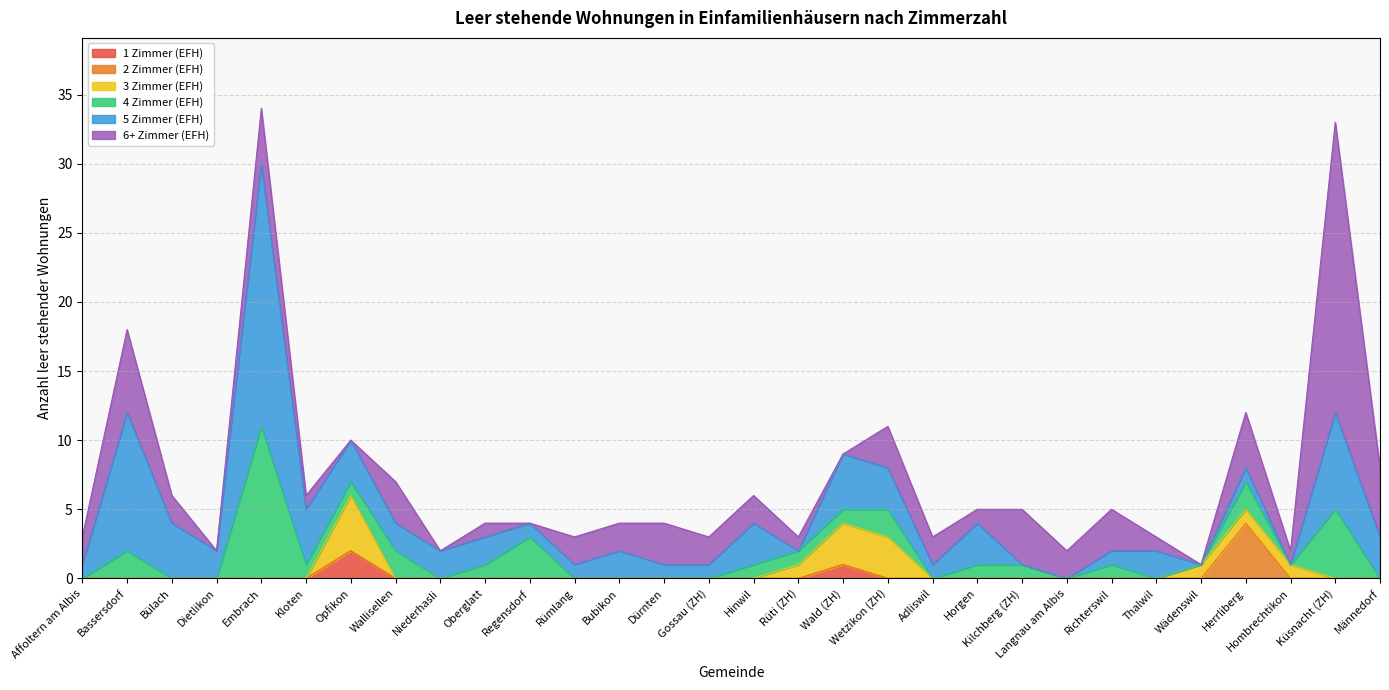

How many interior local peaks does the 1 Zimmer (EFH) series have?

2